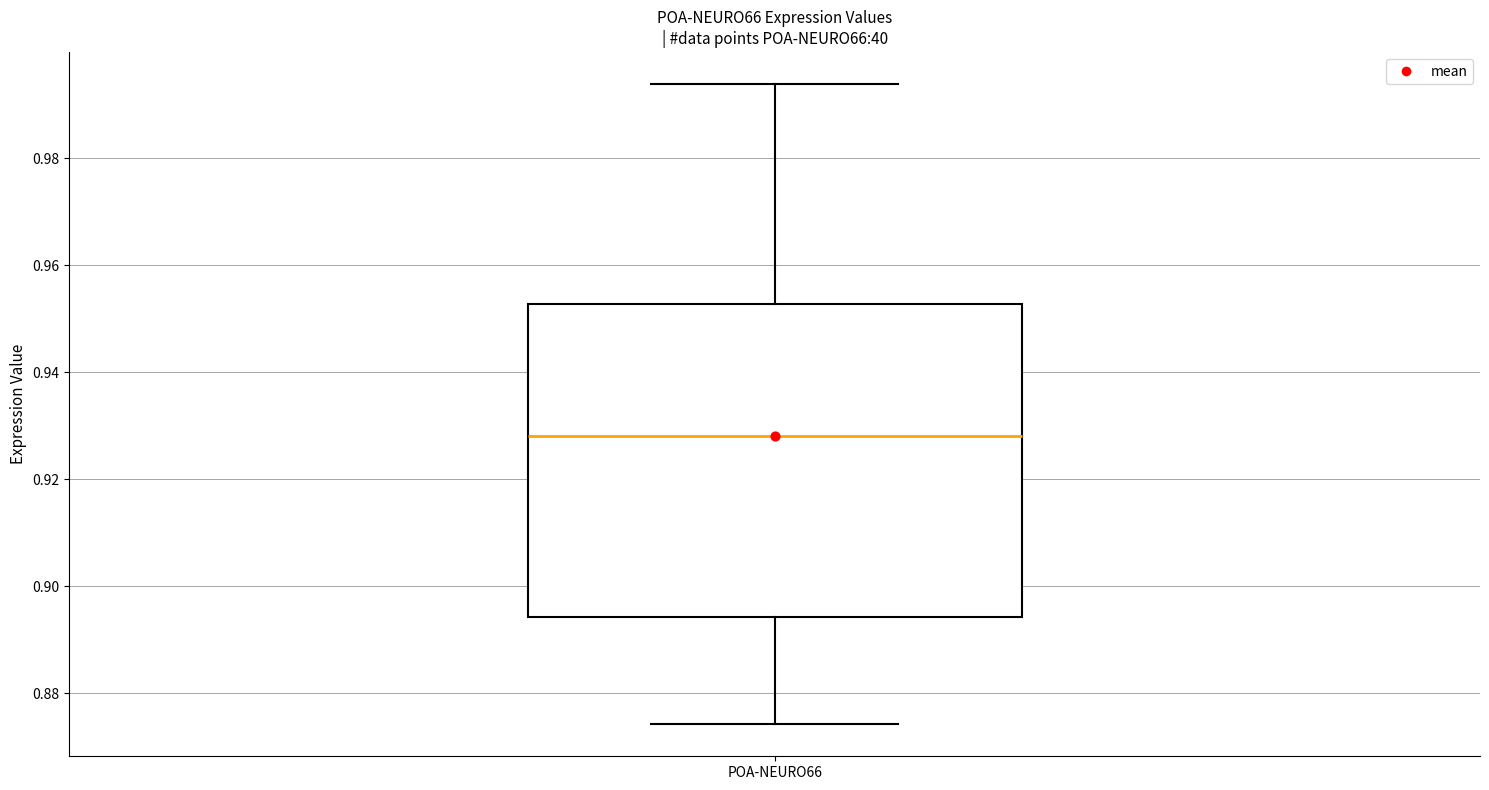

Read this box plot against the y-axis: the position of the median line, the range covered by the box, and the ends of both whiskers. The values are not printed on the chart, so give them approximately, as read against the axis.

median 0.928, box 0.894 to 0.952, whiskers 0.874 to 0.994